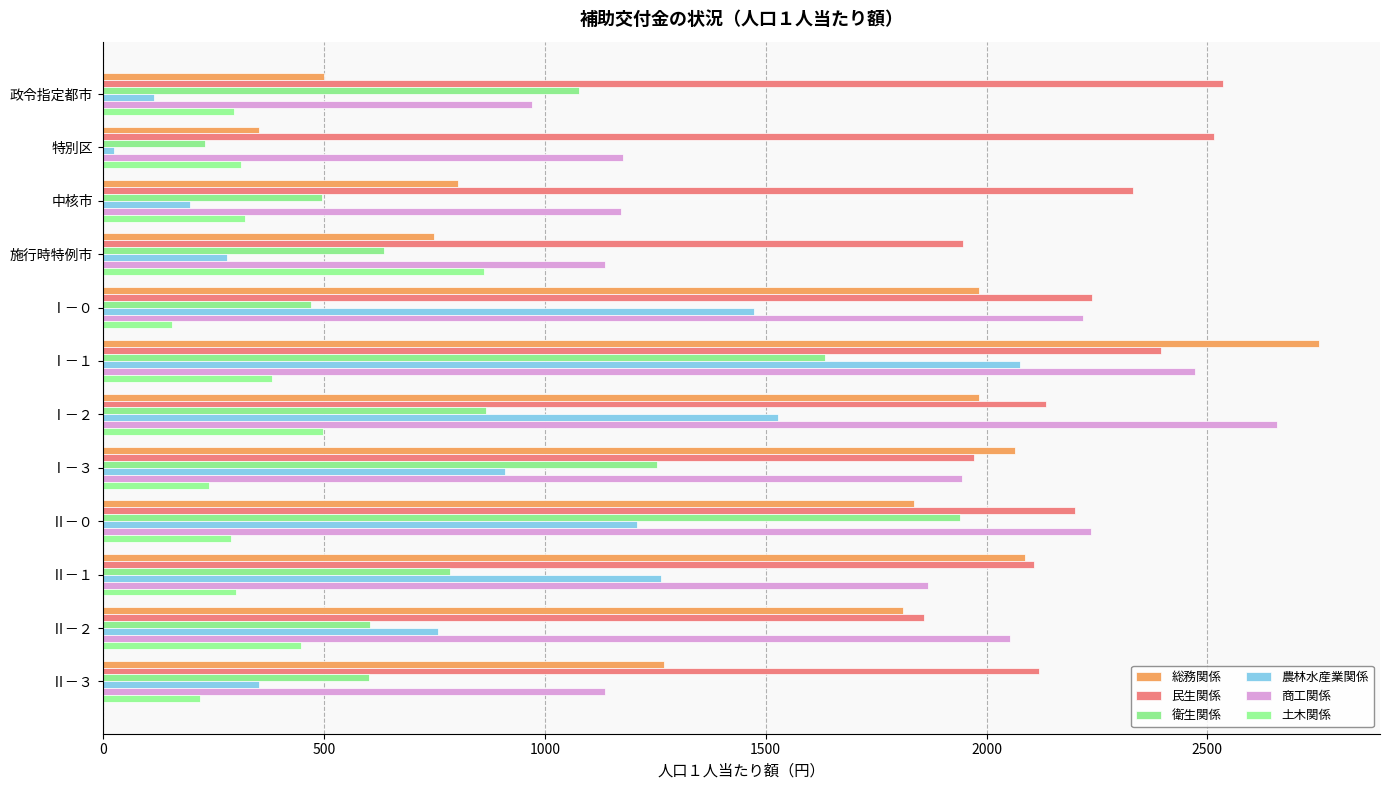

How many data points in 衛生関係 are less than 785?

6